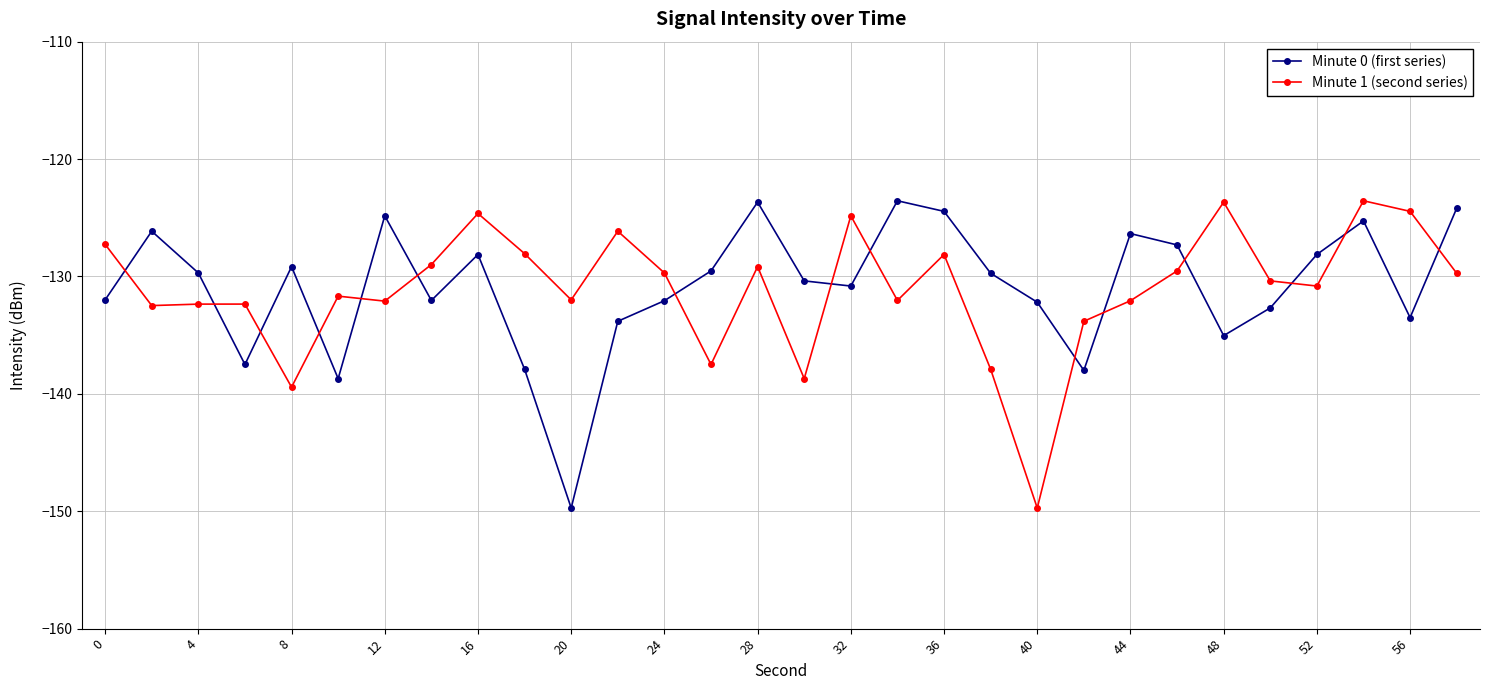

True or false: Minute 1 (second series) and Minute 0 (first series) cross at least once.

True